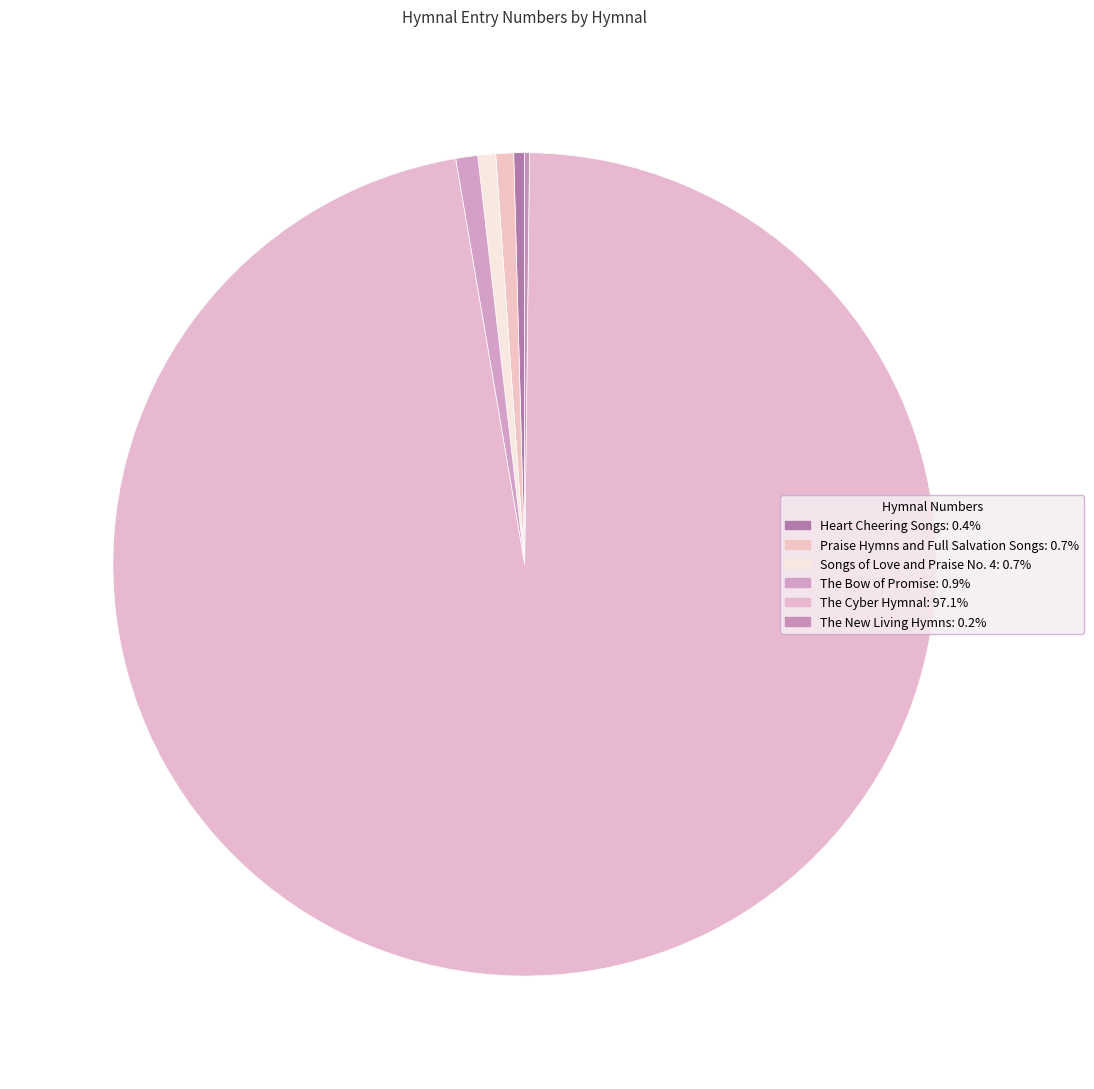

Count the number of slices in the pie.

6